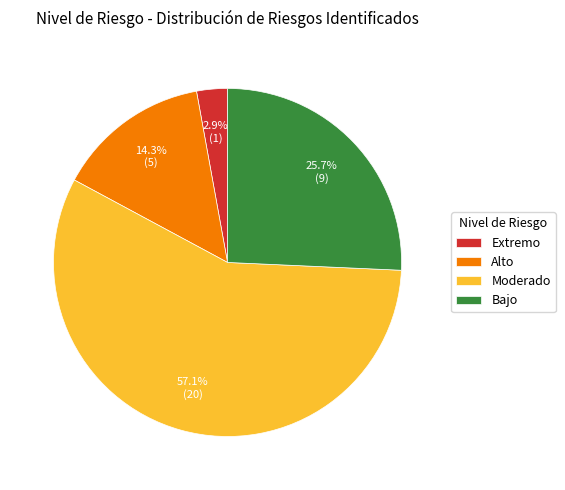

Rank the categories by value from highest to lowest.

Moderado, Bajo, Alto, Extremo